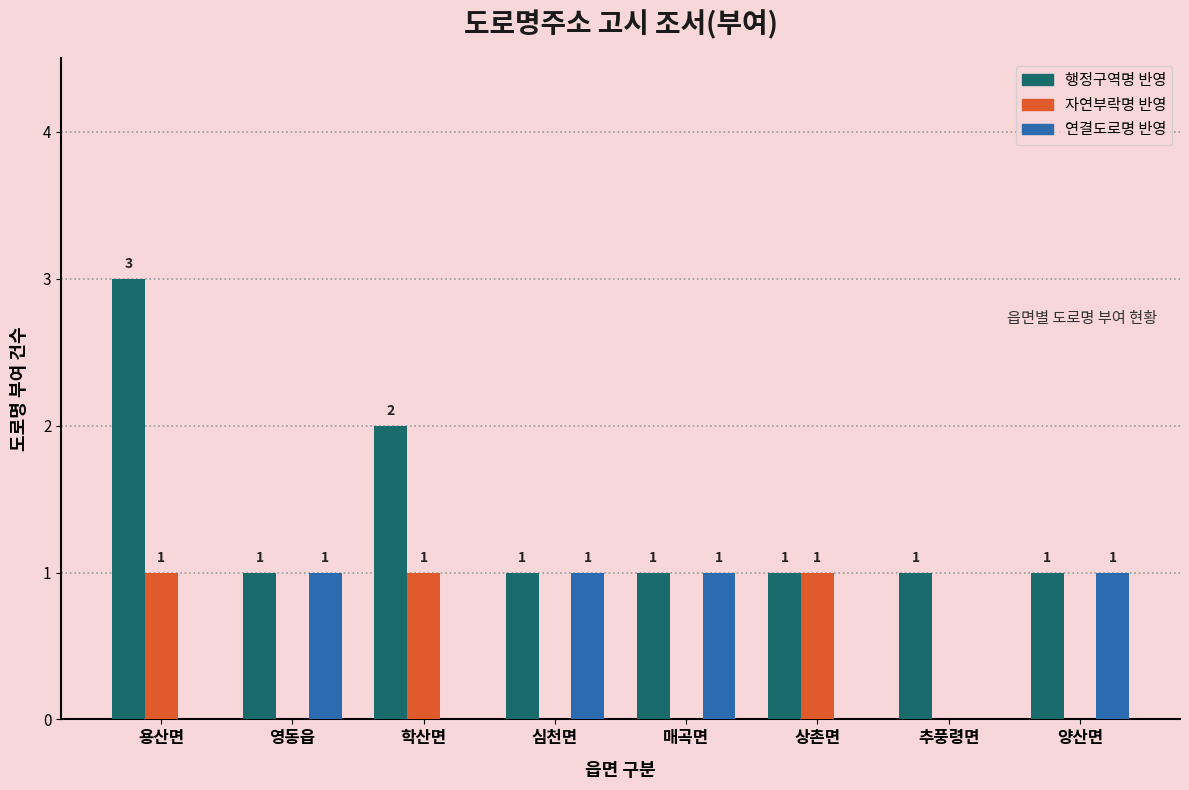

At which category does the chart reach its peak across all series?

용산면